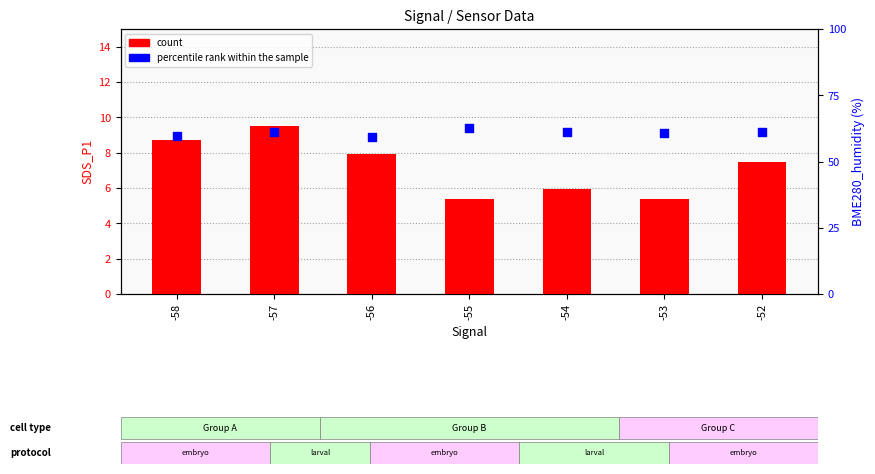

Is the value of count at -56 greater than the value of percentile rank within the sample at -57?

No